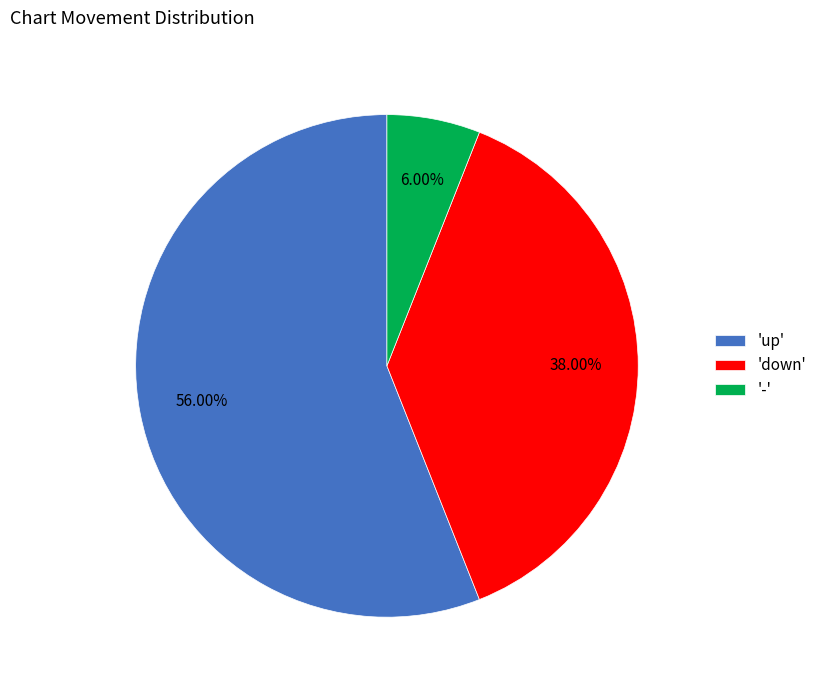

Between 'down' and 'up', which is larger?

'up'